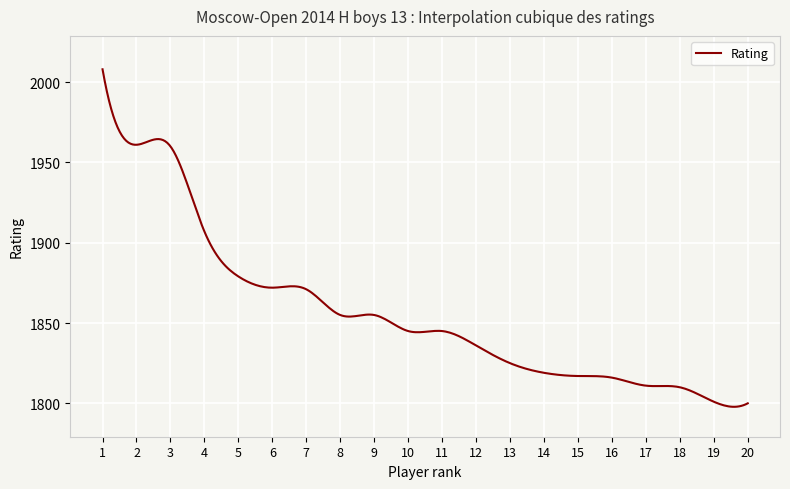

What is the maximum value shown in the chart?

2008.0